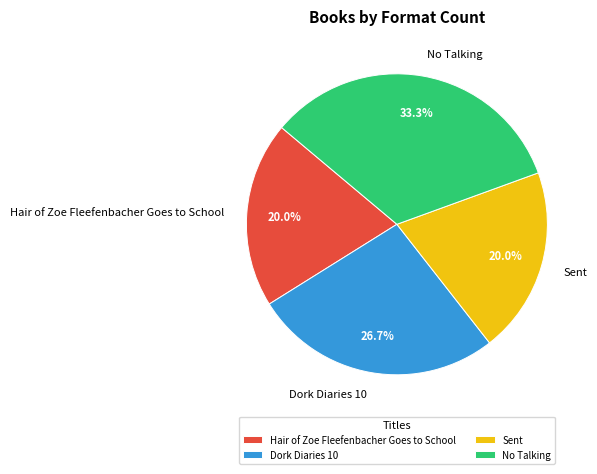

Which slice is the largest?

No Talking